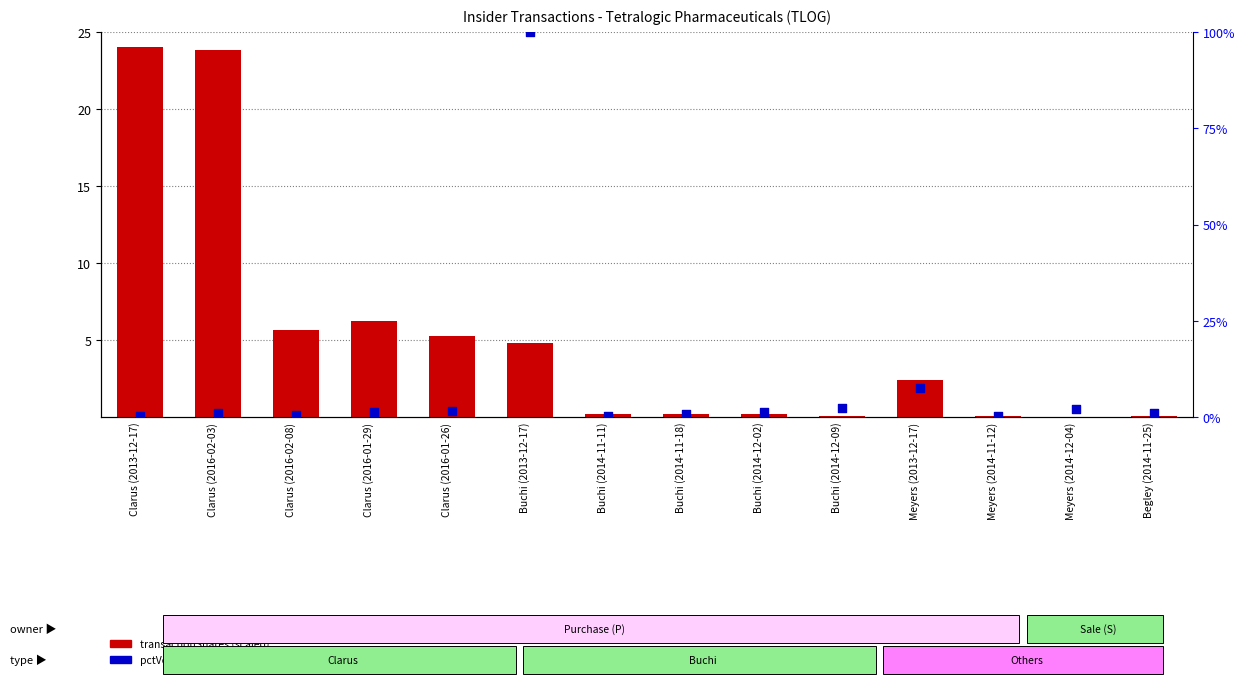

Which series reaches the maximum Y coordinate?

pctVolumeTraded (normalized)